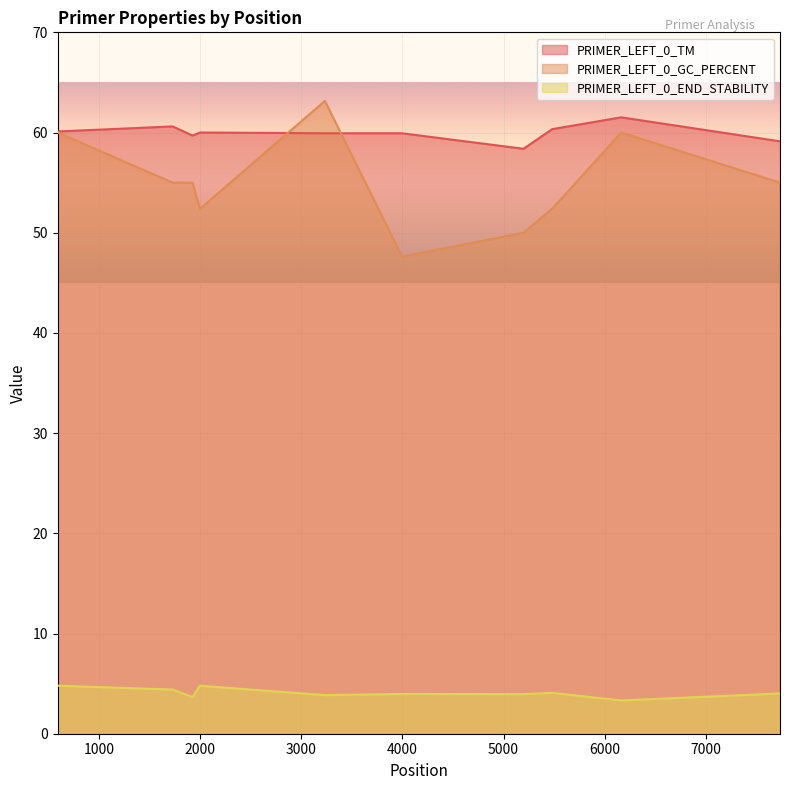

Which series changed the most between 592 and 3233?

PRIMER_LEFT_0_GC_PERCENT